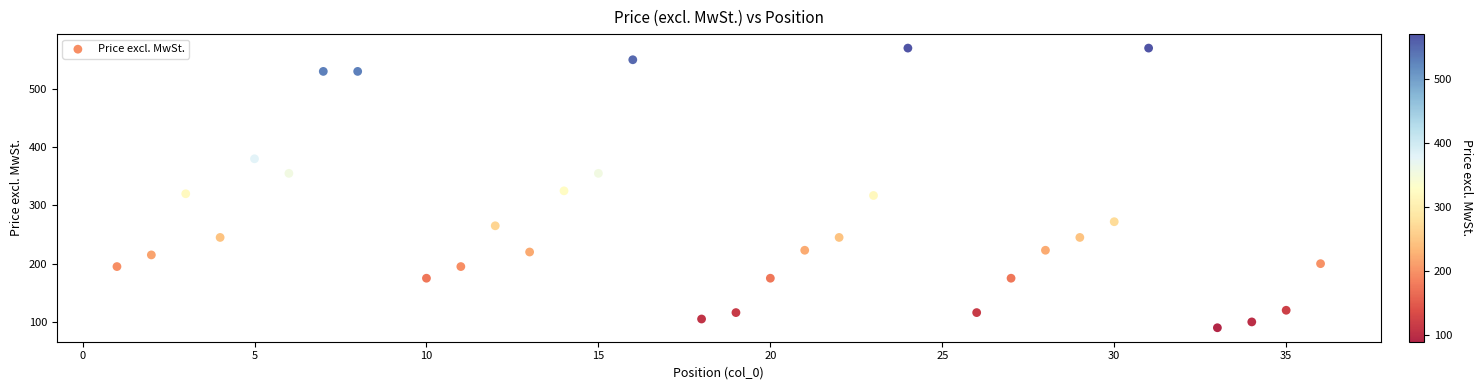

What is the range of X values (max minus min)?

35